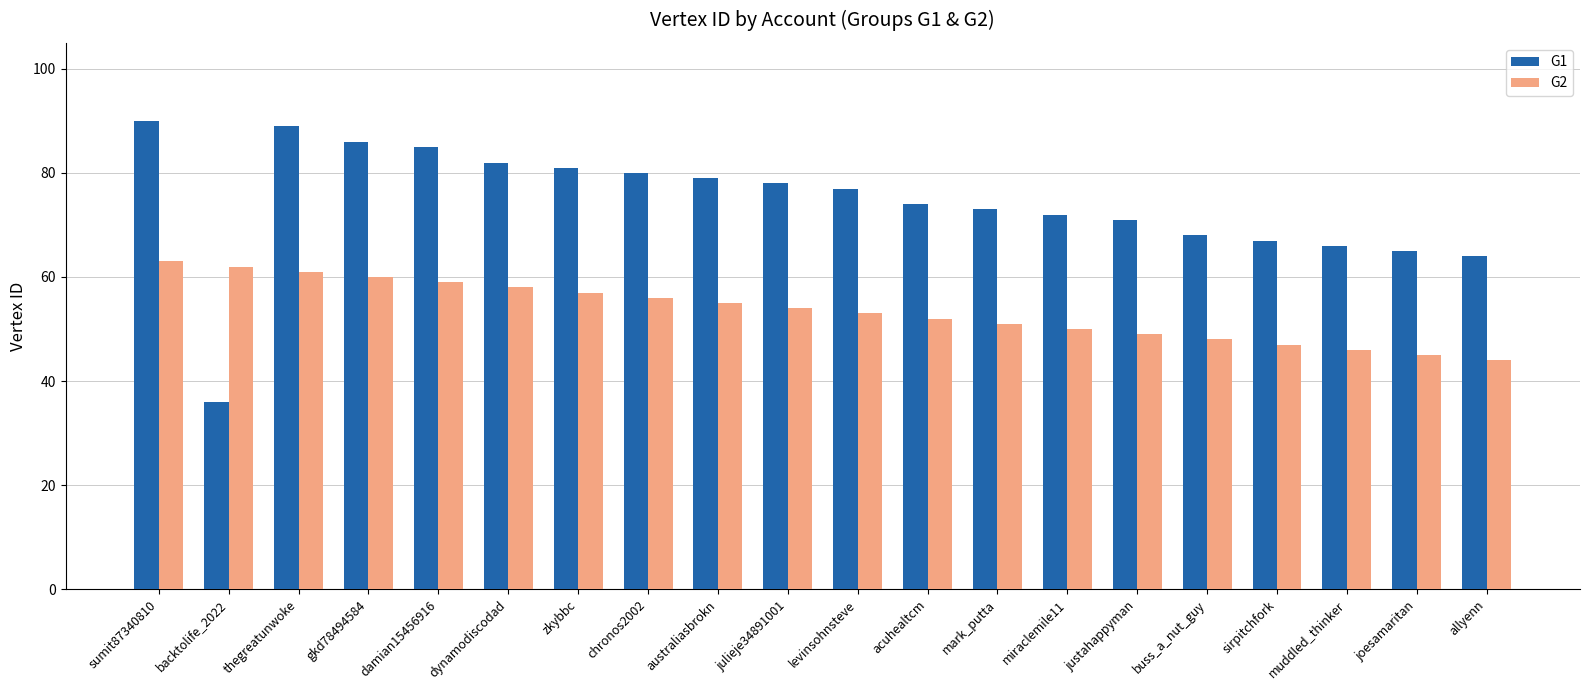

Which series has the widest spread of values?

G1